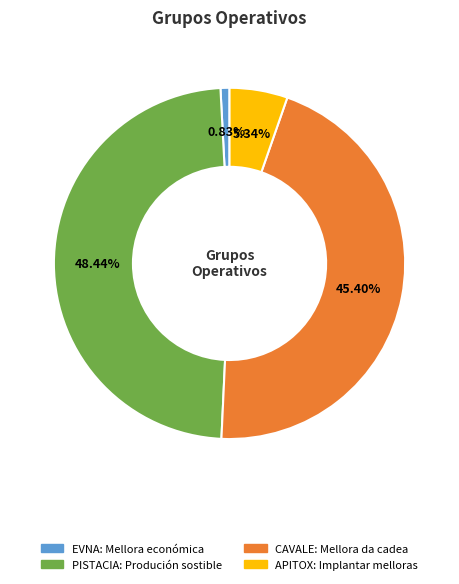

How many slices are in this pie chart?

4